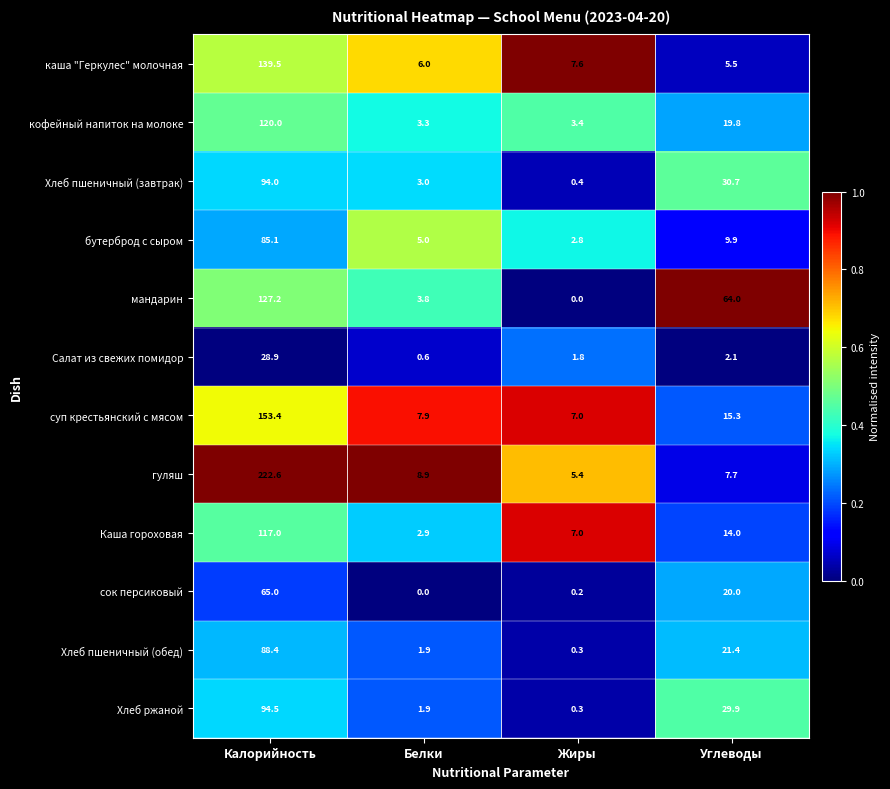

What is the difference between the maximum and minimum values in the Хлеб пшеничный (завтрак) series?

93.6